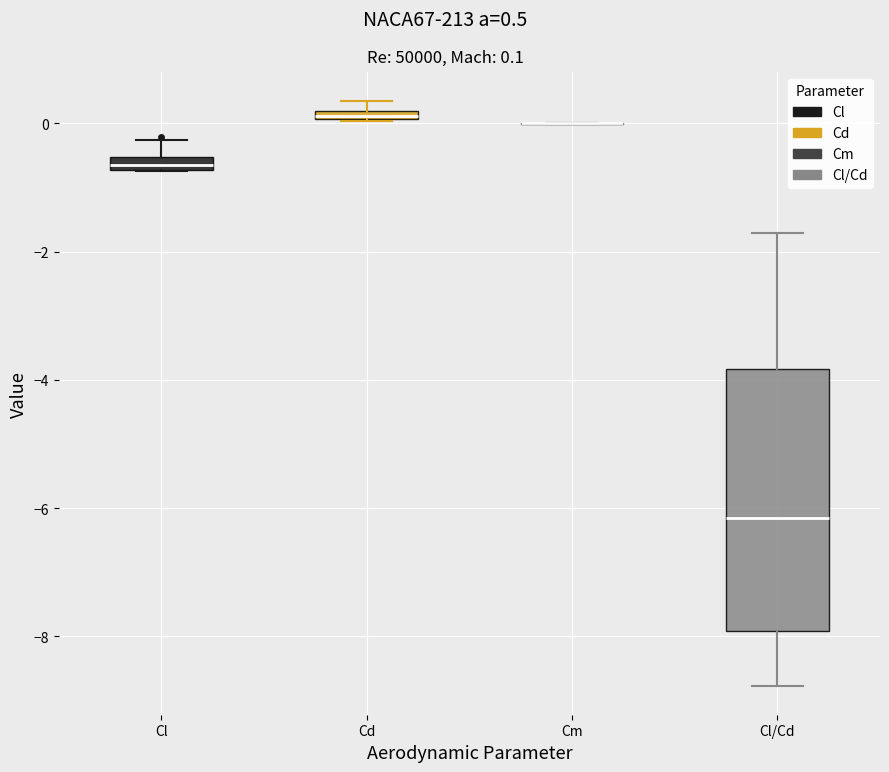

Which box is the tallest, from its lower edge to its upper edge?

Cl/Cd